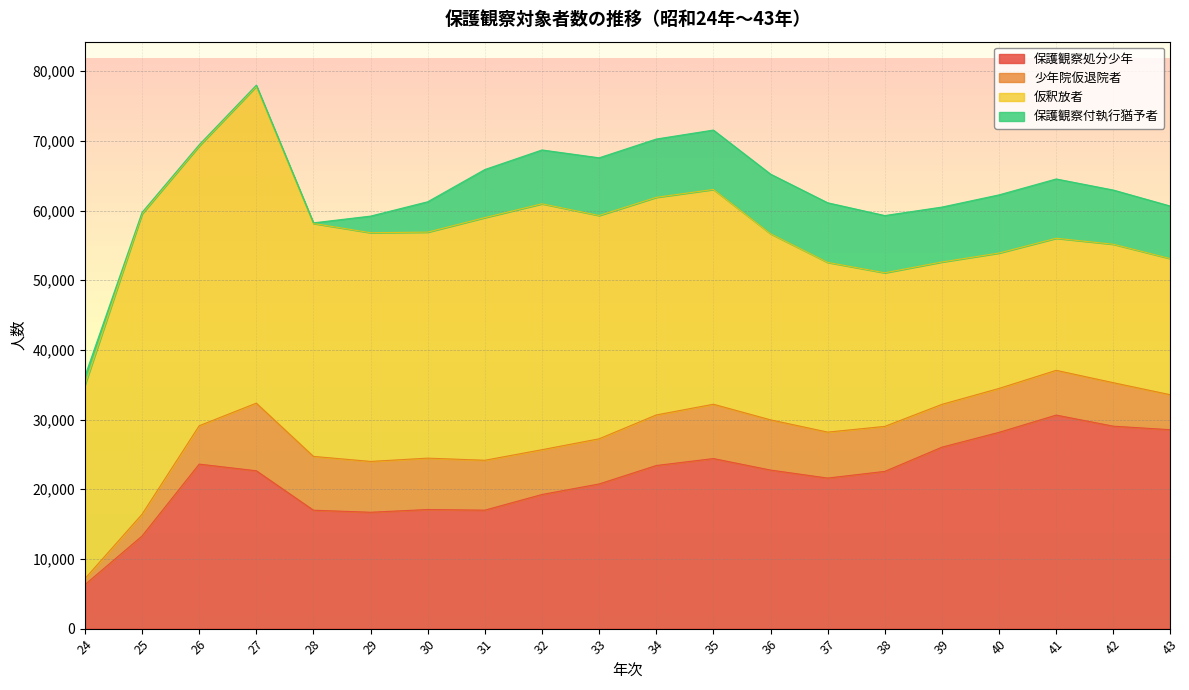

At which label does 仮釈放者 first exceed 31230?

25